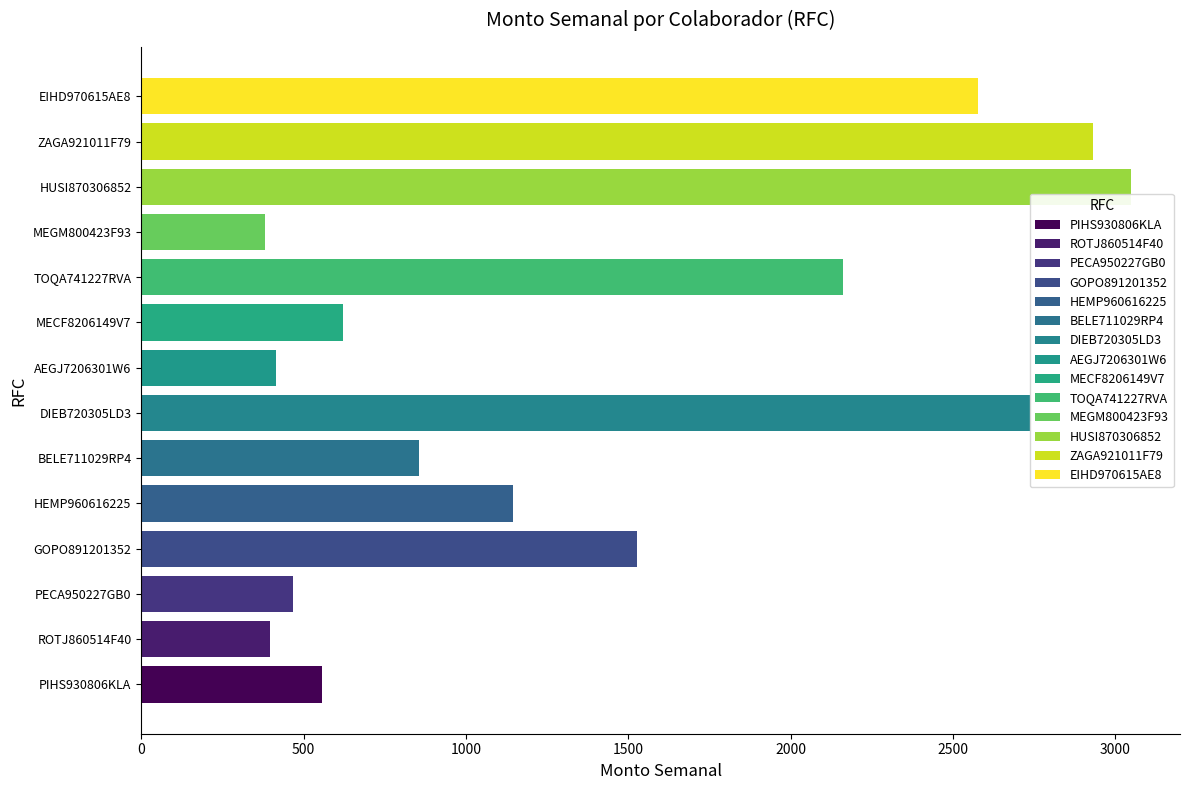

Approximately how many times larger is the value at ROTJ860514F40 compared to BELE711029RP4?

0.5